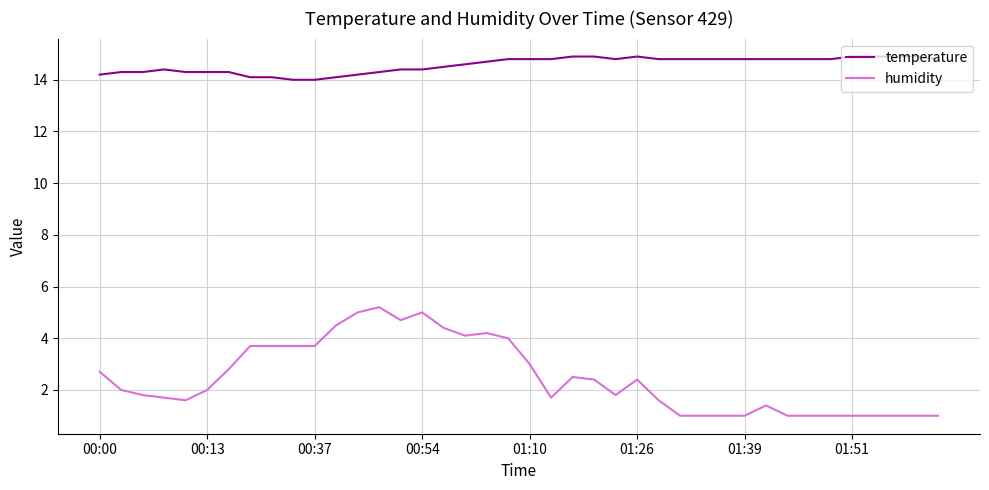

How many lines are shown in the chart?

2